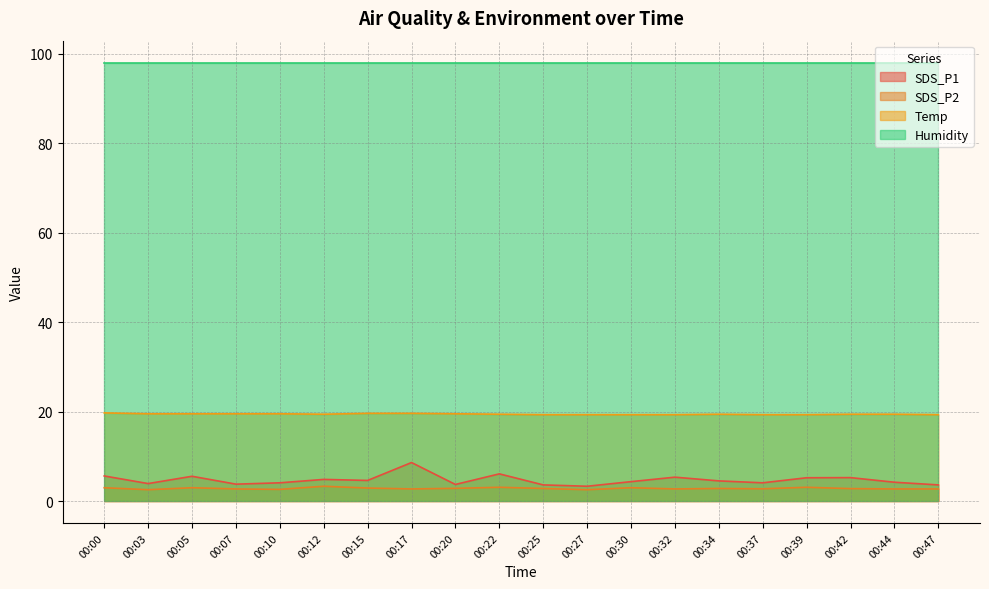

How many distinct data groups are displayed?

4